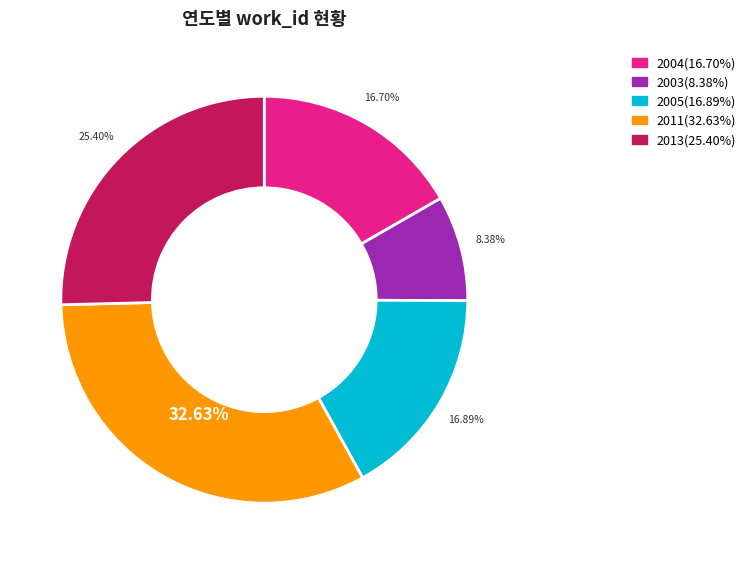

Is the sum of 2013(25.40%) and 2005(16.89%) greater than half?

No